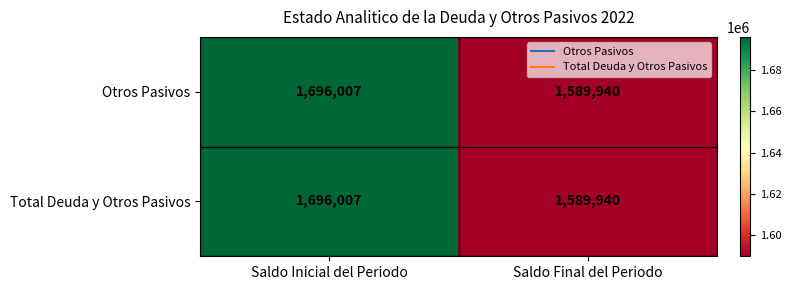

Where is Otros Pasivos nearest to the value 1642973?

Saldo Final del Periodo